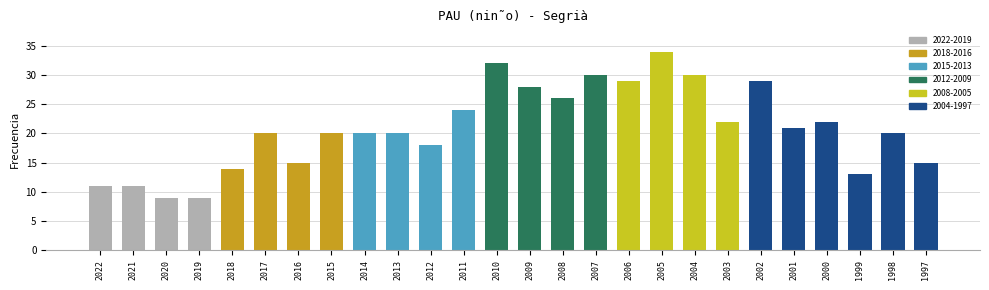

List the labels in order of value, smallest first.

2020, 2019, 2022, 2021, 1999, 2018, 2016, 1997, 2012, 2017, 2015, 2014, 2013, 1998, 2001, 2003, 2000, 2011, 2008, 2009, 2006, 2002, 2007, 2004, 2010, 2005